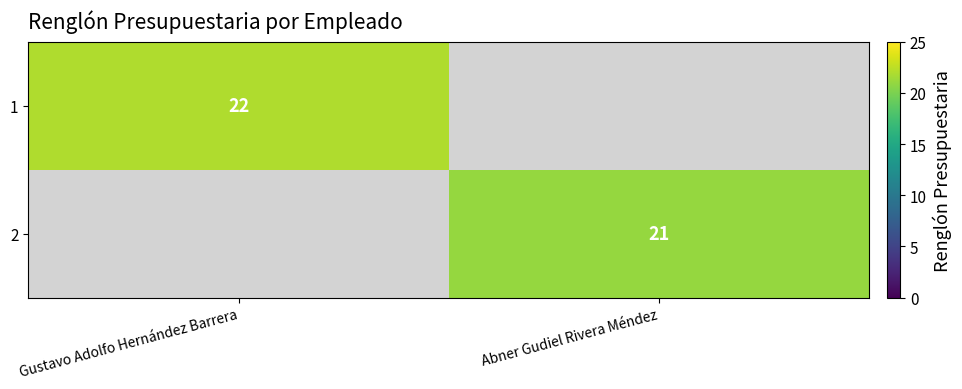

The value of 1 at Gustavo Adolfo Hernández Barrera is 5. True or false?

False